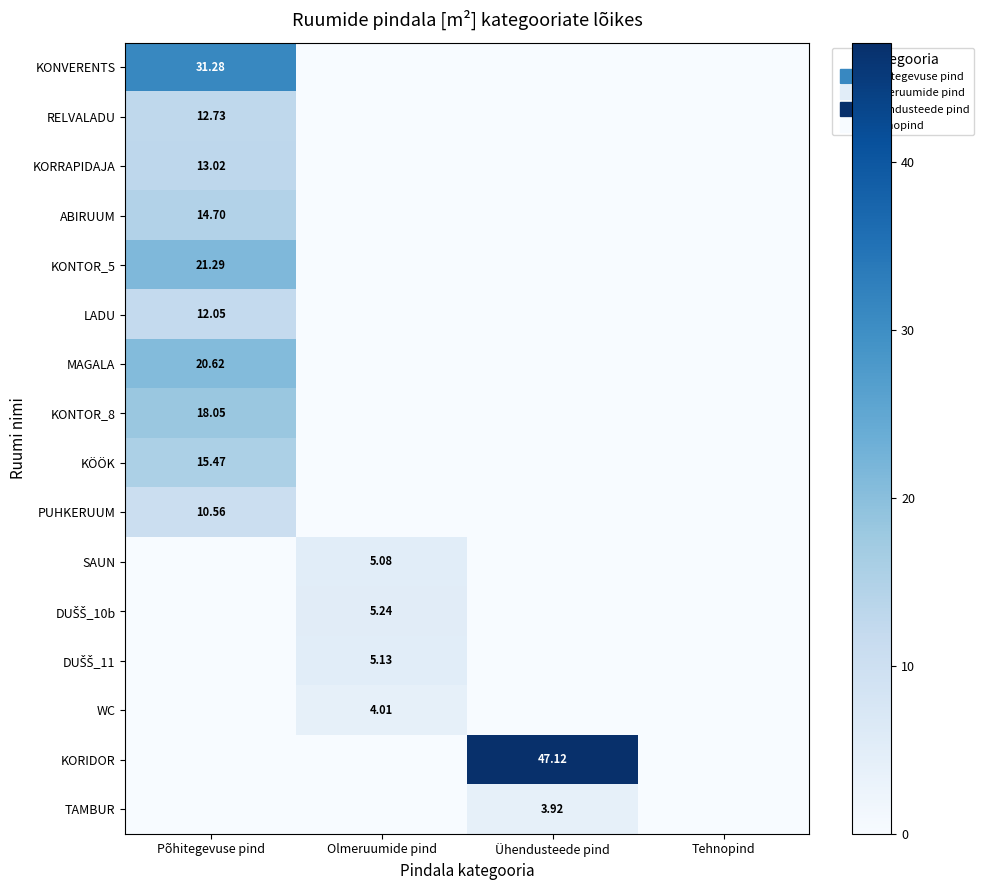

Between Olmeruumide pind and Ühendusteede pind, which series saw the biggest shift?

KORIDOR